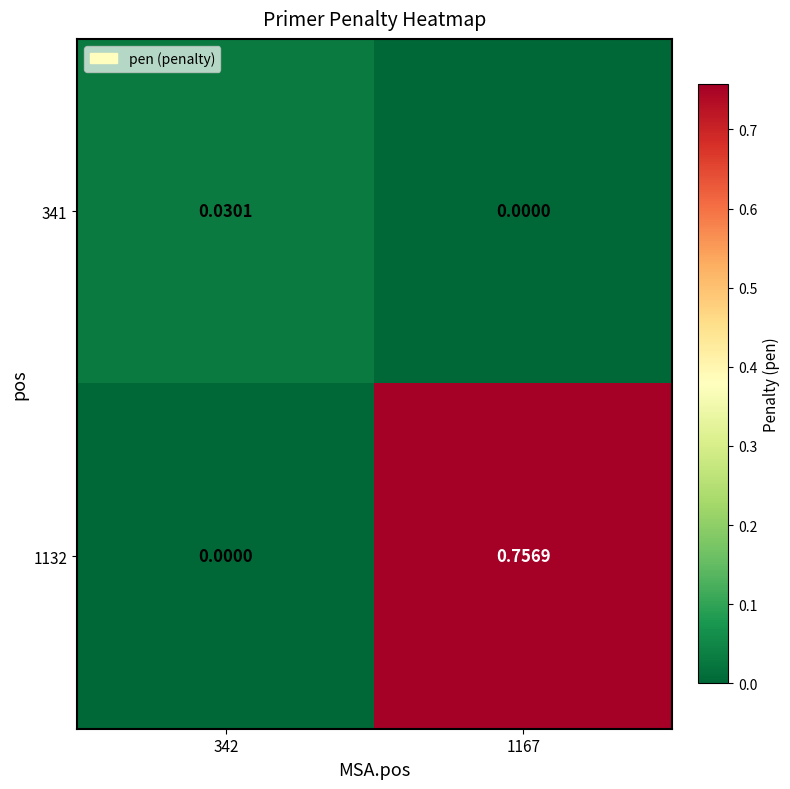

Is the value of 1132 at 342 greater than the value of 341 at 342?

No